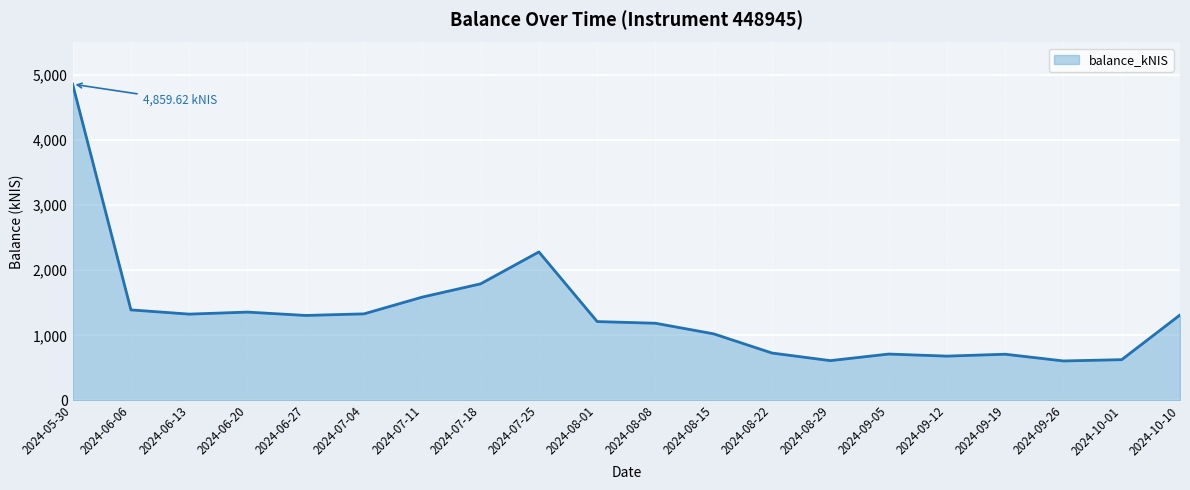

What is the difference between the values at 2024-08-15 and 2024-05-30?

3837.2